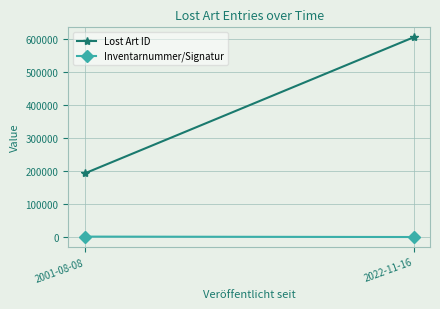

Which label corresponds to the largest value in the chart?

2022-11-16